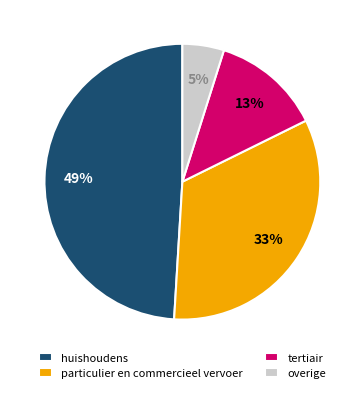

Does particulier en commercieel vervoer represent more than half of the total?

No